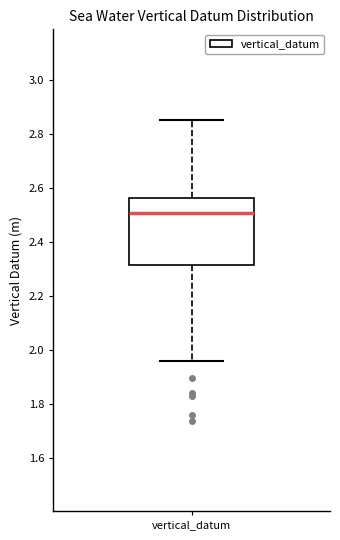

Transcribe this box plot: give where the median line is, the range the box spans, and where the two whiskers end, as read against the y-axis. The values are not printed on the chart, so give them approximately, as read against the axis.

median 2.50, box 2.32 to 2.56, whiskers 1.96 to 2.86